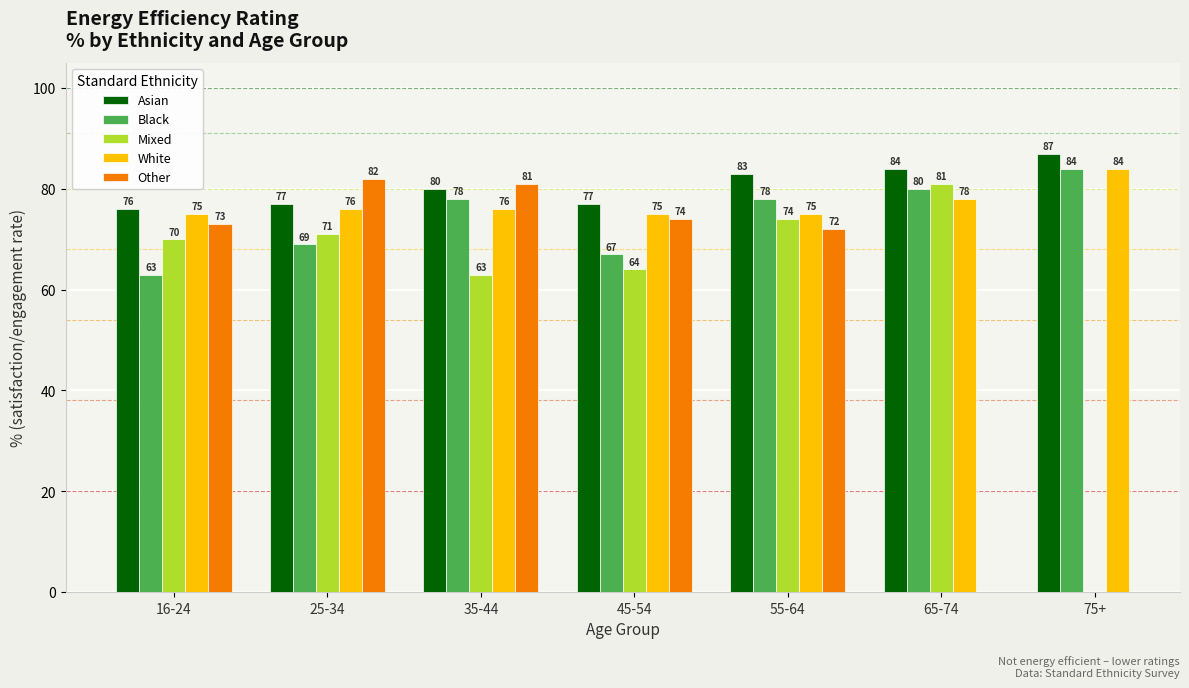

How many values in the Mixed series are below 71?

3